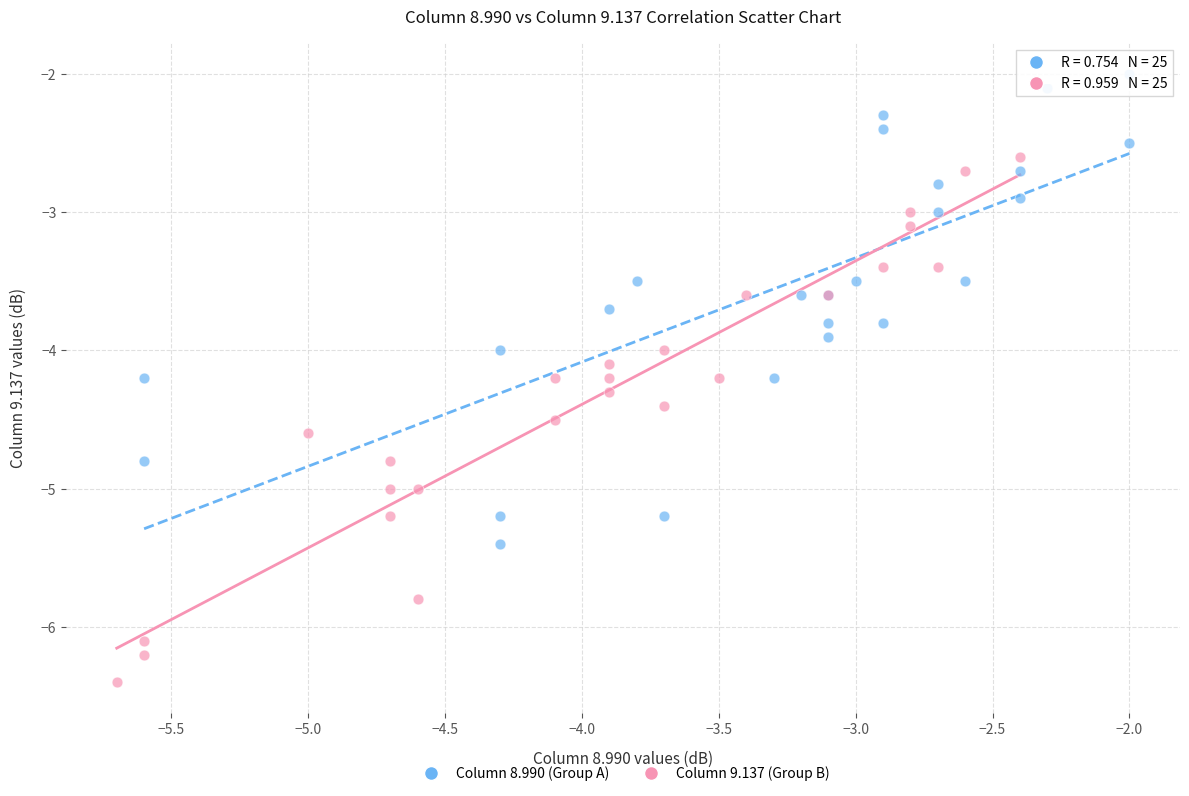

Which series contains the highest Y value?

Column 8.990 (Group A)